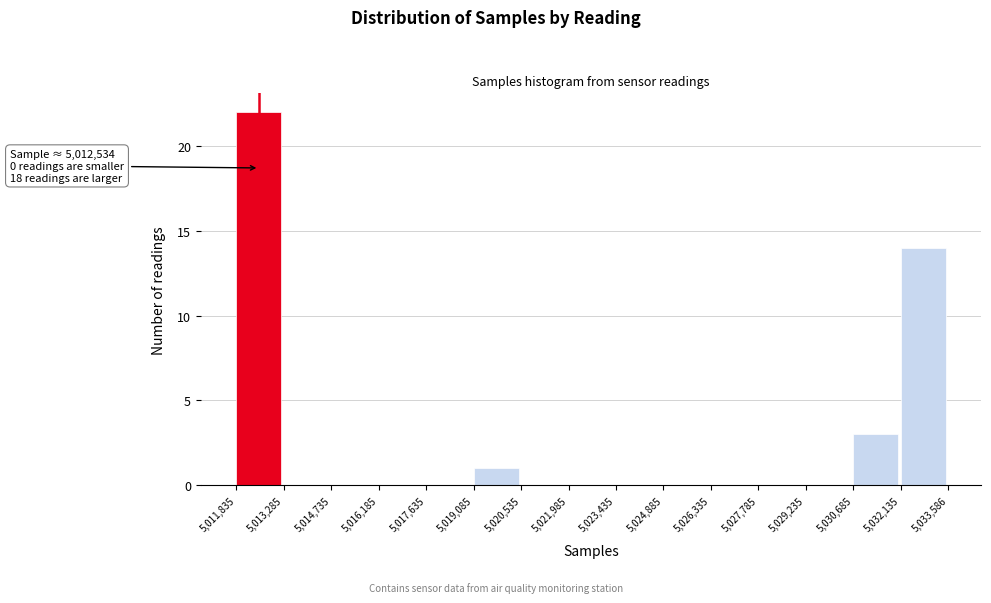

Over which range of the x-axis is the bar tallest?

5,011,835 to 5,013,285